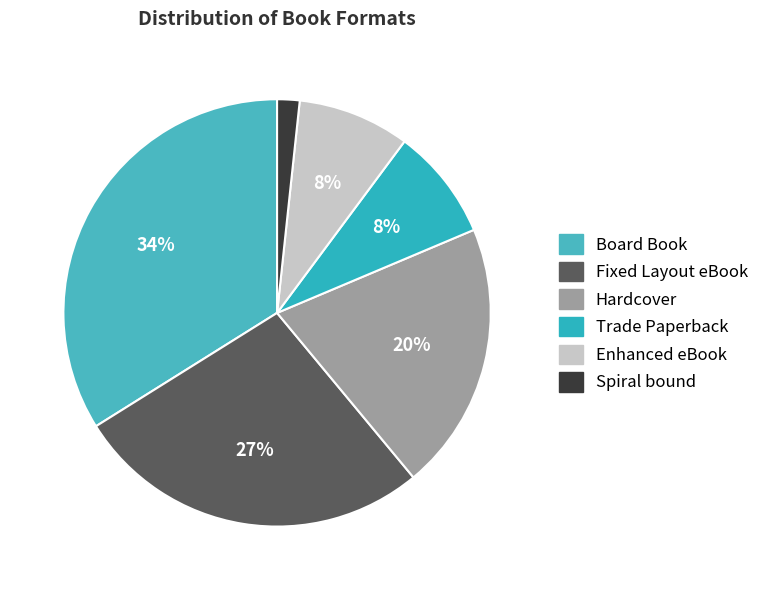

To the nearest percent, what is the combined percentage of Spiral bound and Trade Paperback?

10%